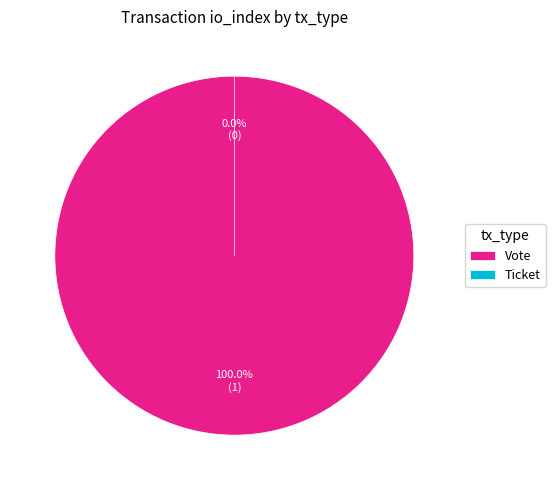

Which category has the biggest portion of the pie?

Vote